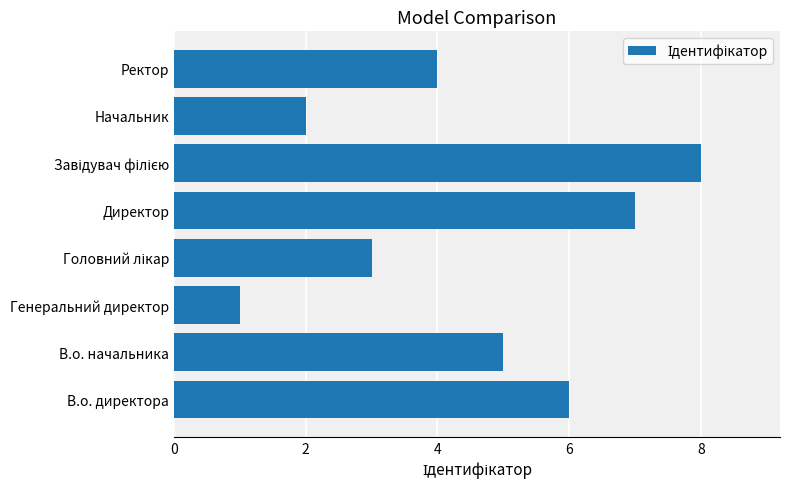

Is it true that the value at В.о. директора is 2?

False